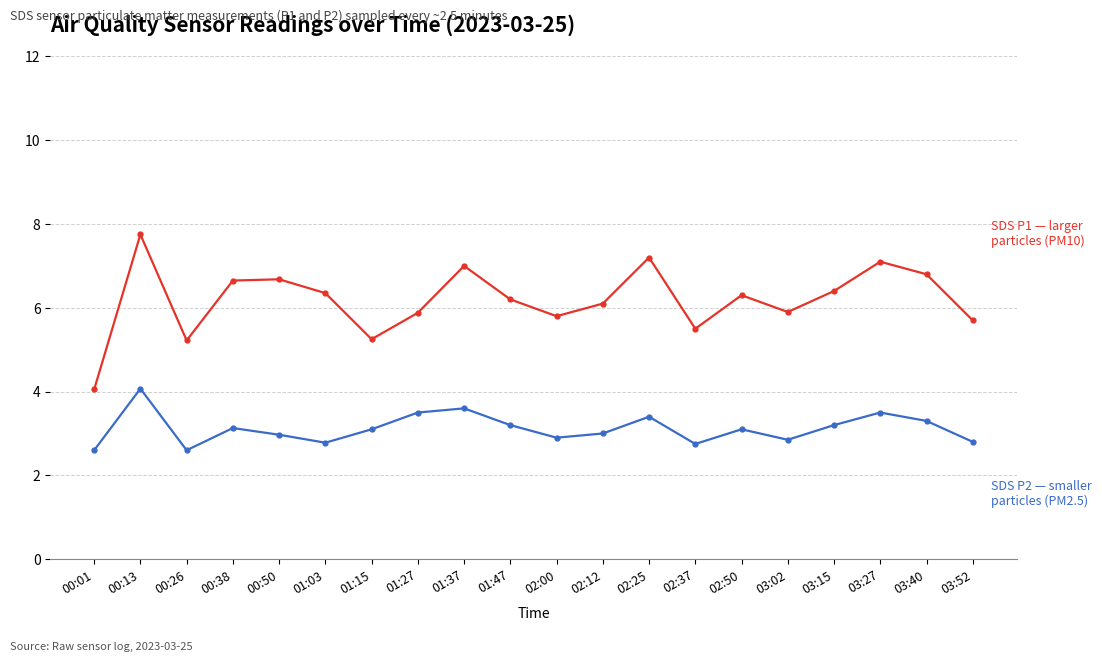

What is the maximum value shown in the chart?

7.8